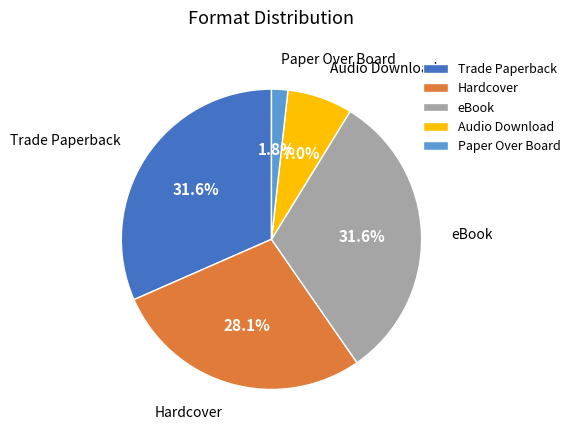

The Paper Over Board slice represents 16% of the pie. True or false?

False